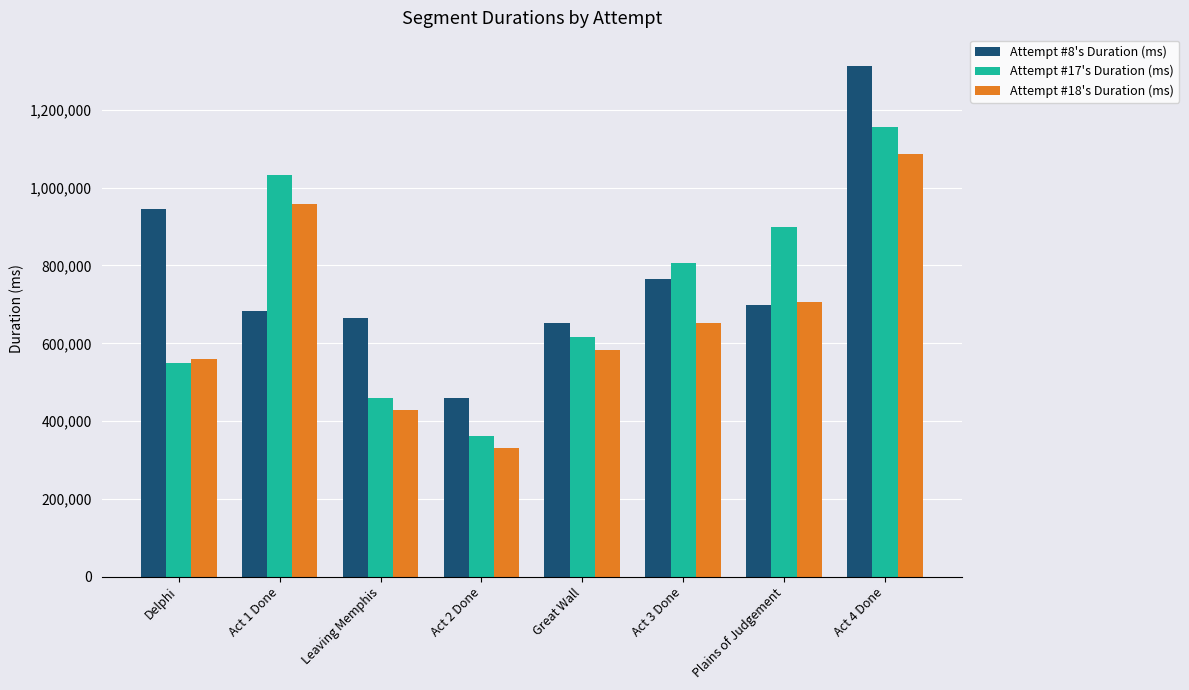

What is the difference between the Attempt #18's Duration (ms) values at Act 3 Done and Act 2 Done?

319277